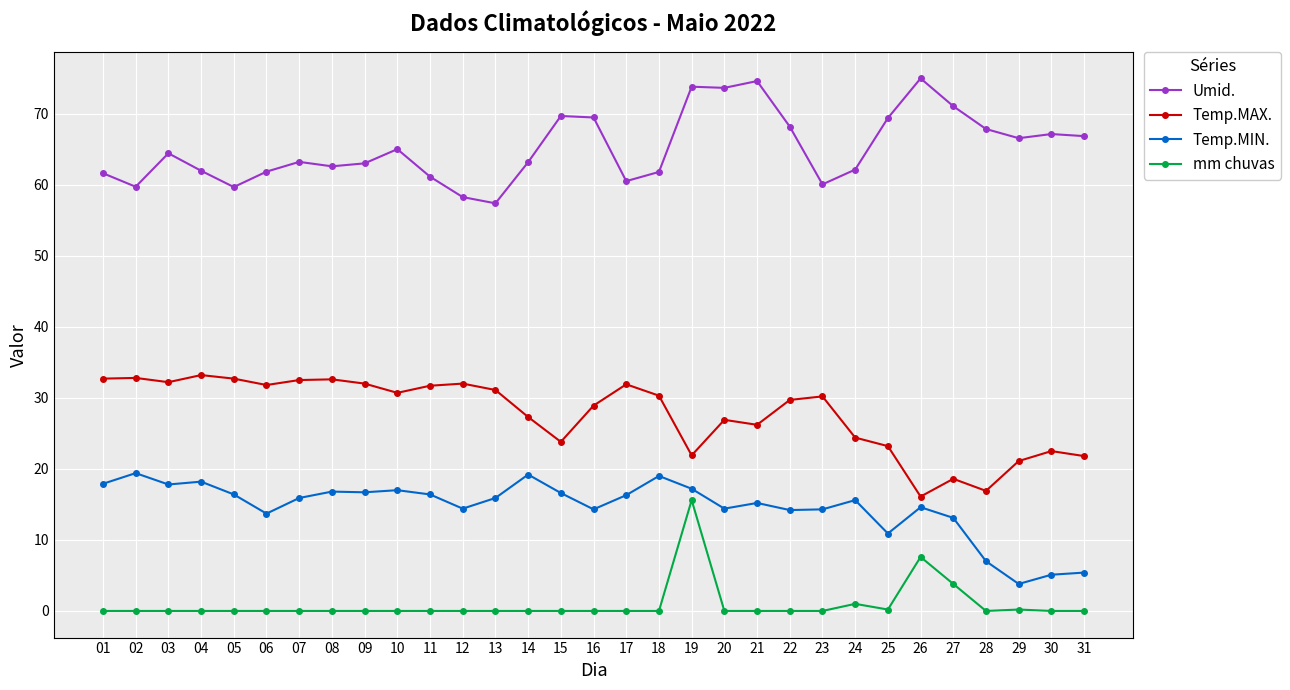

Count the number of categories in the chart.

31